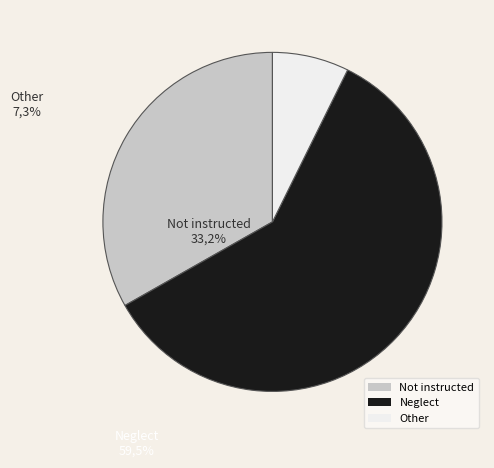

What is the ratio of the value at Not instructed to the value at Neglect?

0.6